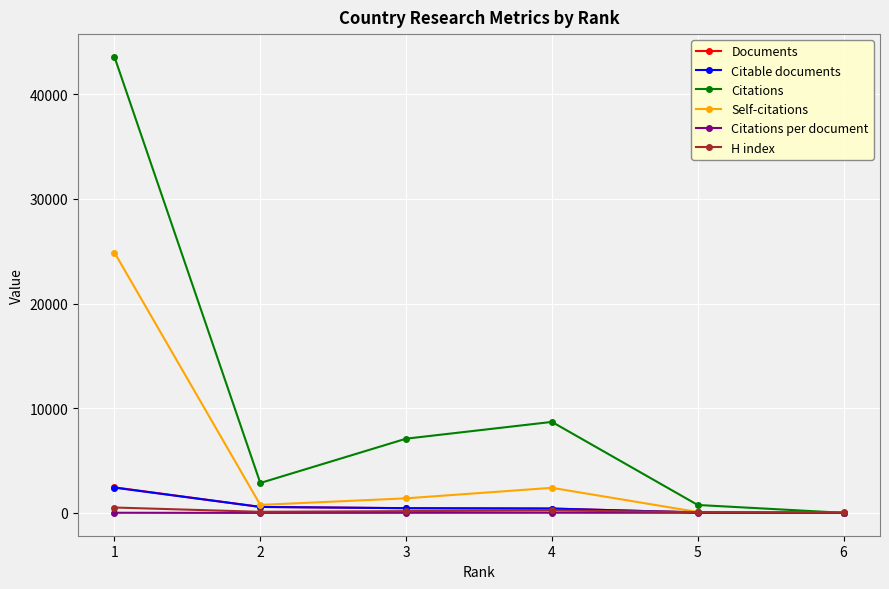

Which series has the widest spread of values?

Citations